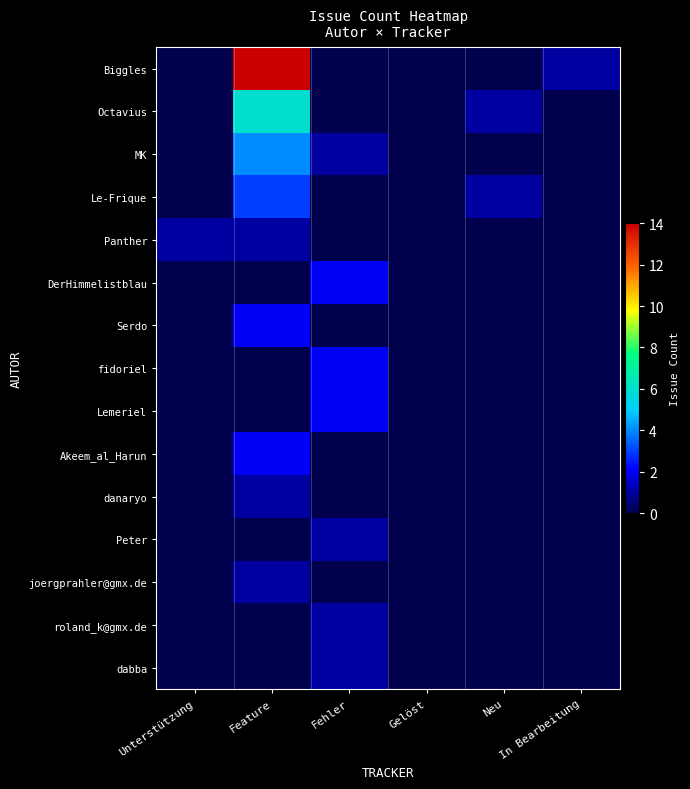

At which category is the sum across all series the highest?

Feature